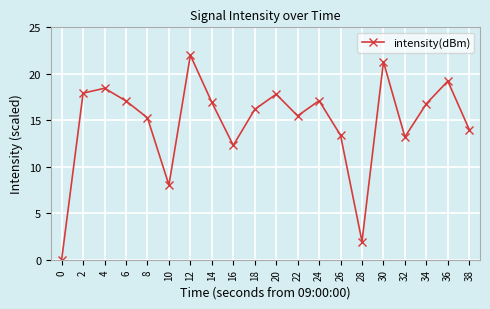

How many values are below 16?

9